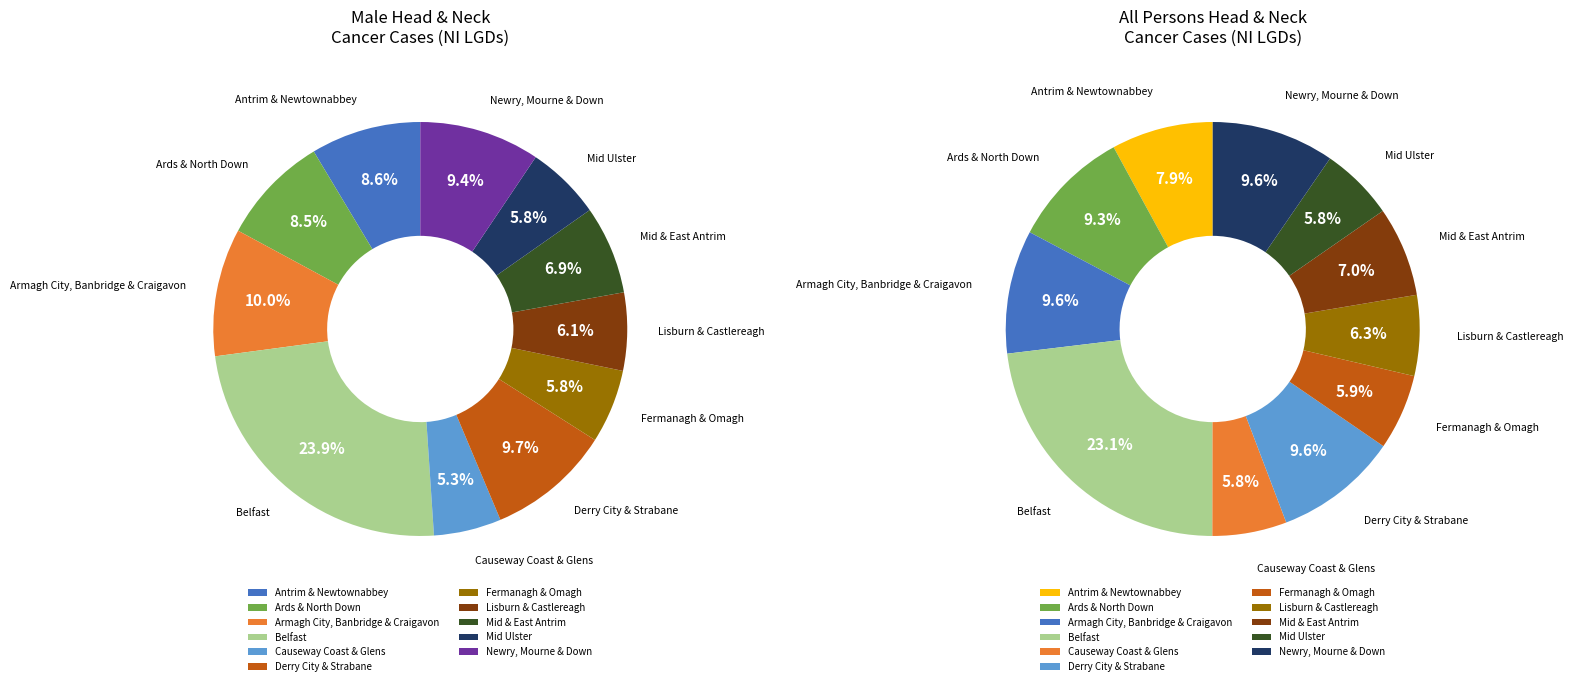

Is it true that Causeway Coast & Glens is 6% of the pie?

True